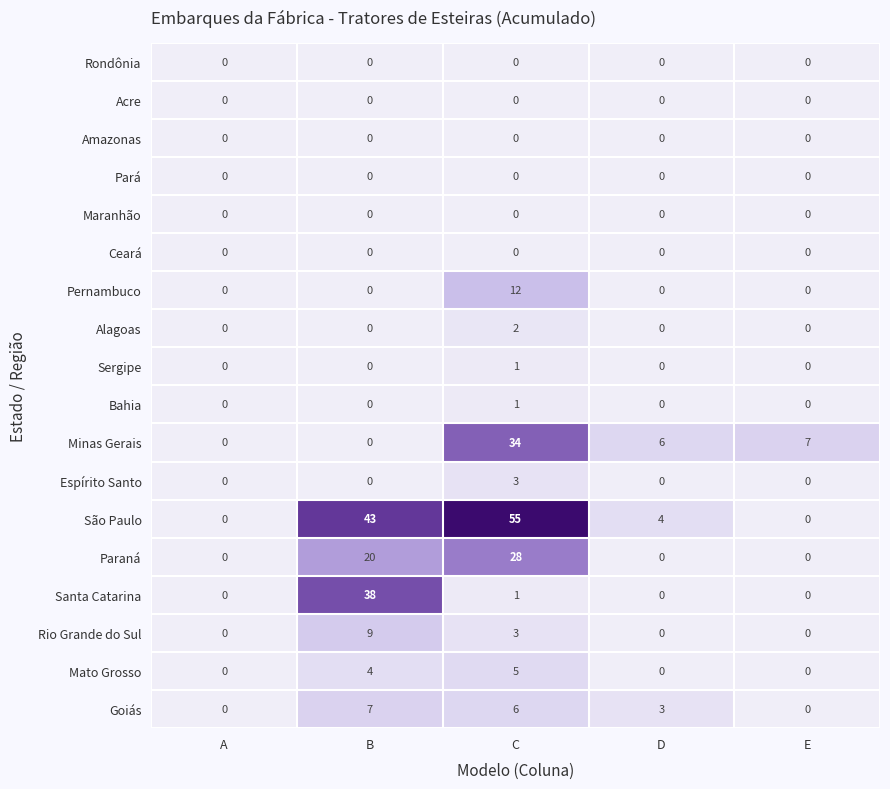

What is the total value across all series at E?

7